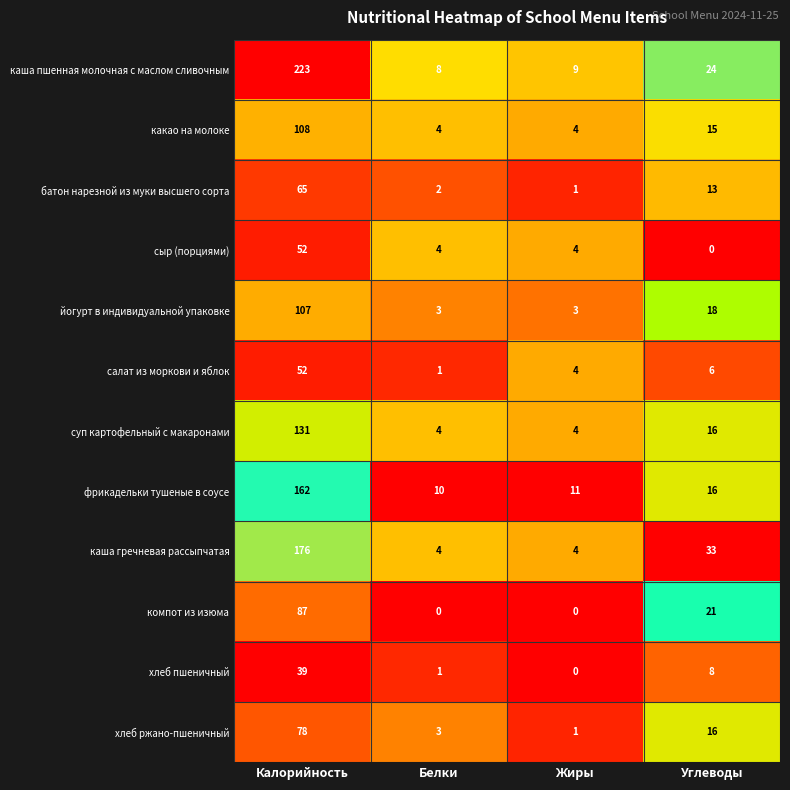

The value of йогурт в индивидуальной упаковке at Жиры is 3. True or false?

True